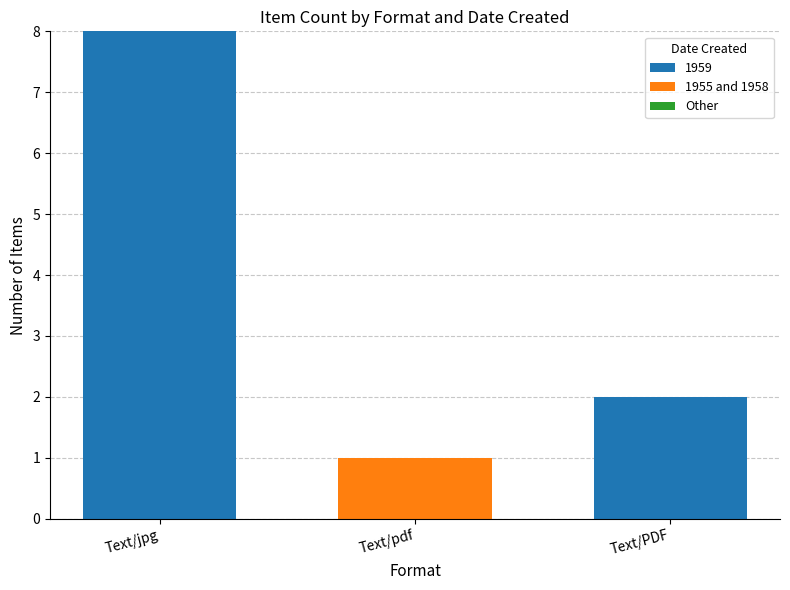

At which category is the sum across all series the highest?

Text/jpg